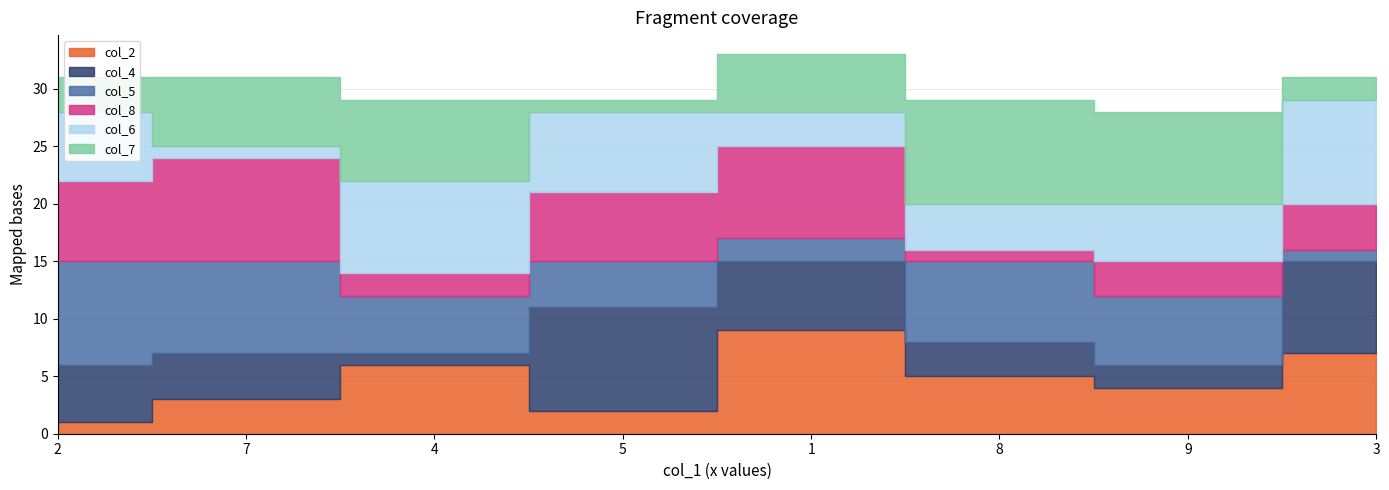

Reading left to right, what are all the values shown in this chart?

col_2: 2=1	7=3	4=6	5=2	1=9	8=5	9=4	3=7
col_4: 2=5	7=4	4=1	5=9	1=6	8=3	9=2	3=8
col_5: 2=9	7=8	4=5	5=4	1=2	8=7	9=6	3=1
col_8: 2=7	7=9	4=2	5=6	1=8	8=1	9=3	3=4
col_6: 2=6	7=1	4=8	5=7	1=3	8=4	9=5	3=9
col_7: 2=3	7=6	4=7	5=1	1=5	8=9	9=8	3=2